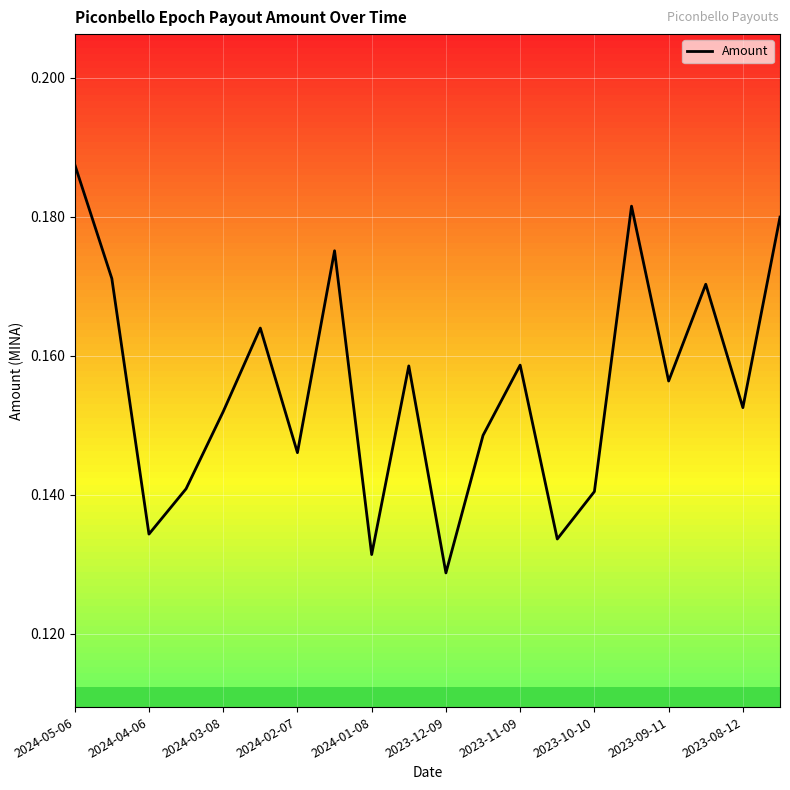

What is the greatest value displayed?

0.2